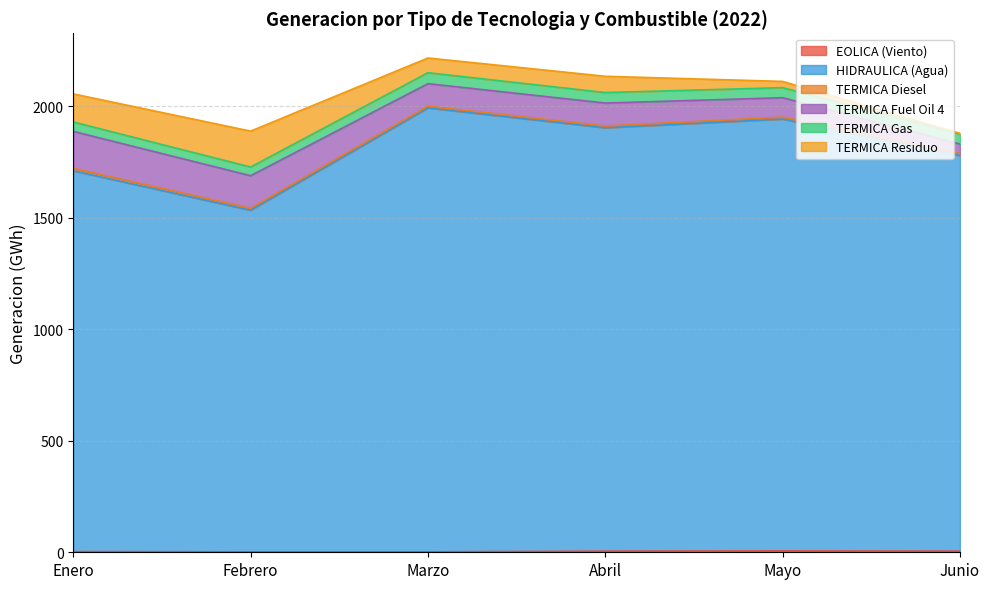

What is the difference between the highest and lowest values at Febrero?

1530